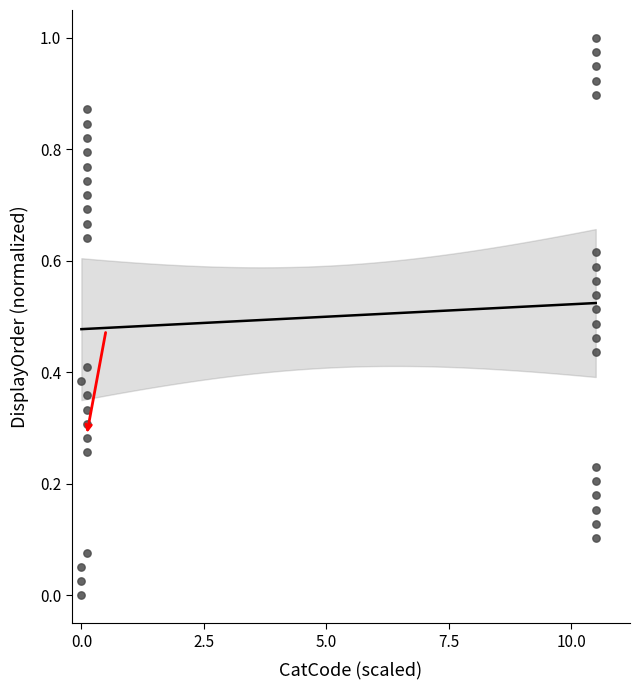

What is the range of X values (max minus min)?

10.5